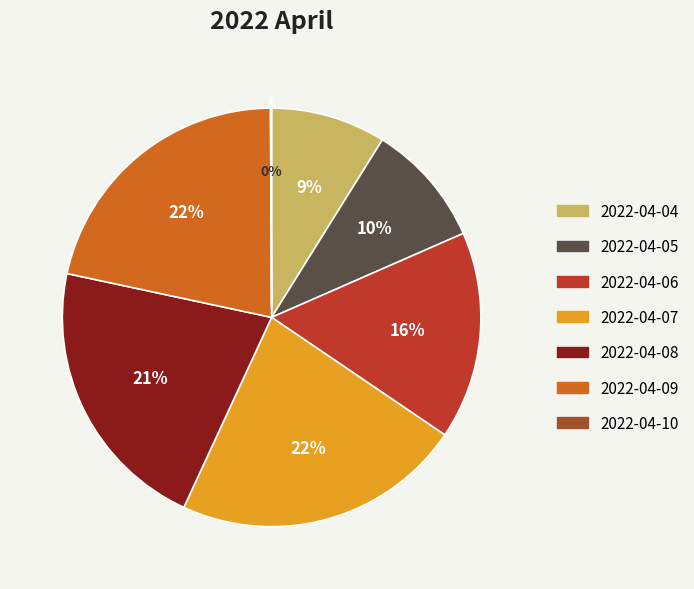

Does 2022-04-09 account for over 50% of the chart?

No